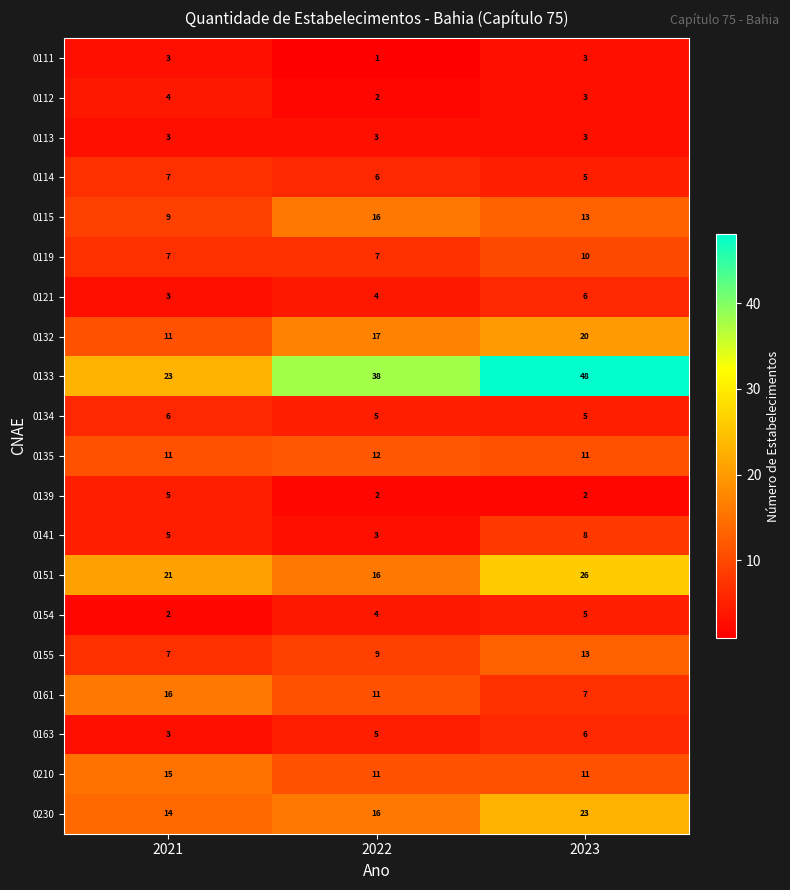

What is the total value across all series at 2021?

175